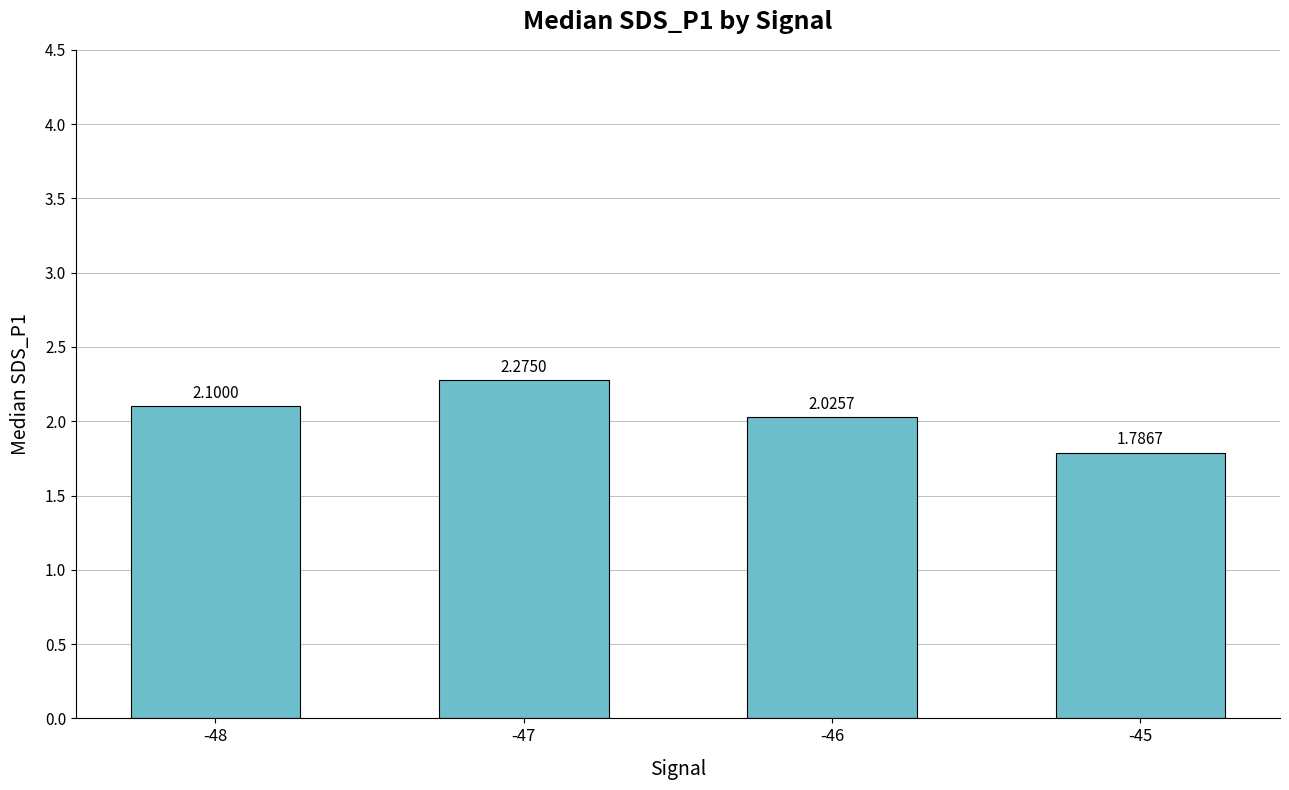

What is the sum of the values at -47 and -46?

4.3